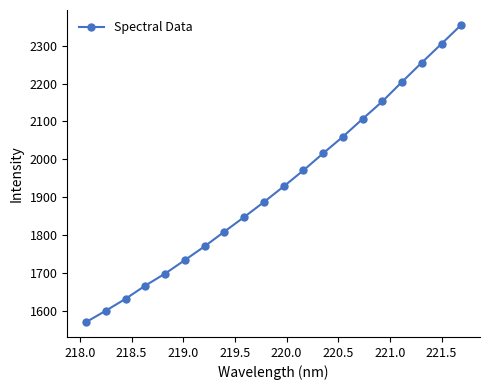

What is the smallest value displayed?

1570.9